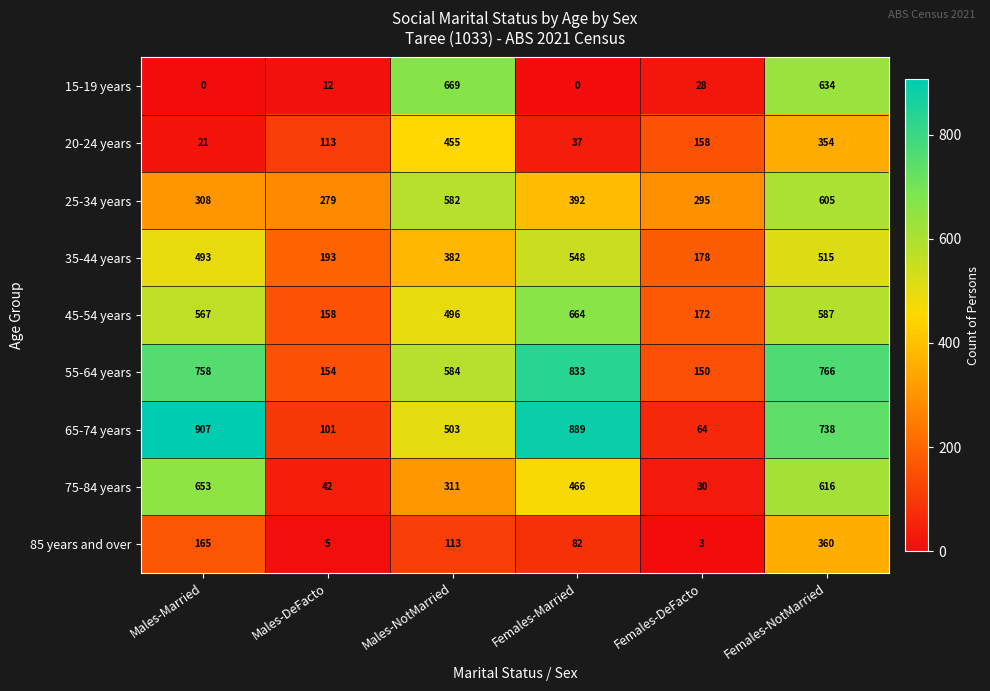

What is the maximum value shown in the chart?

907